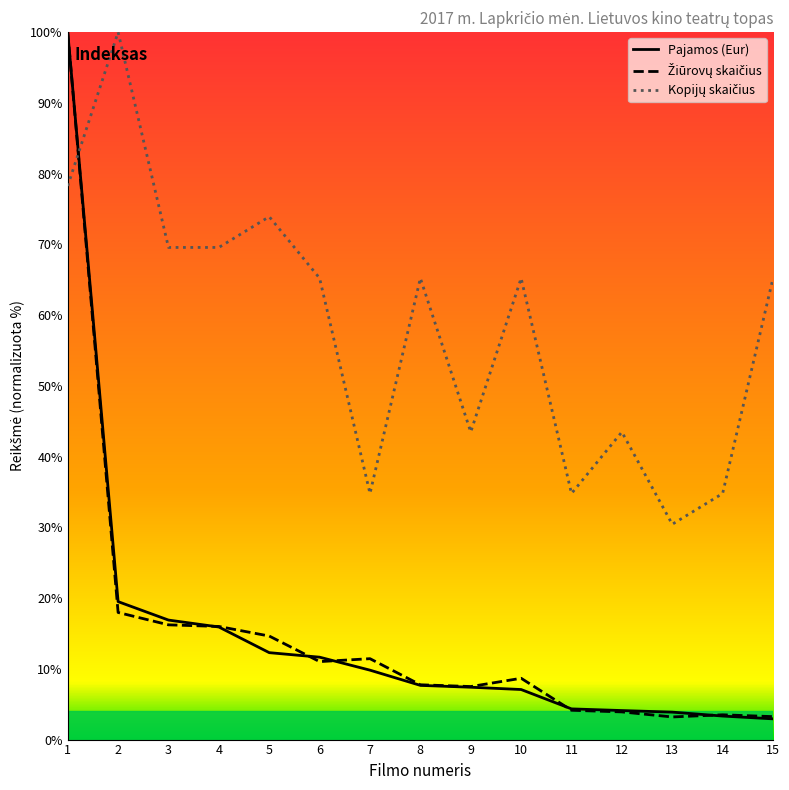

True or false: Pajamos (Eur) and Kopijų skaičius cross at least once.

True